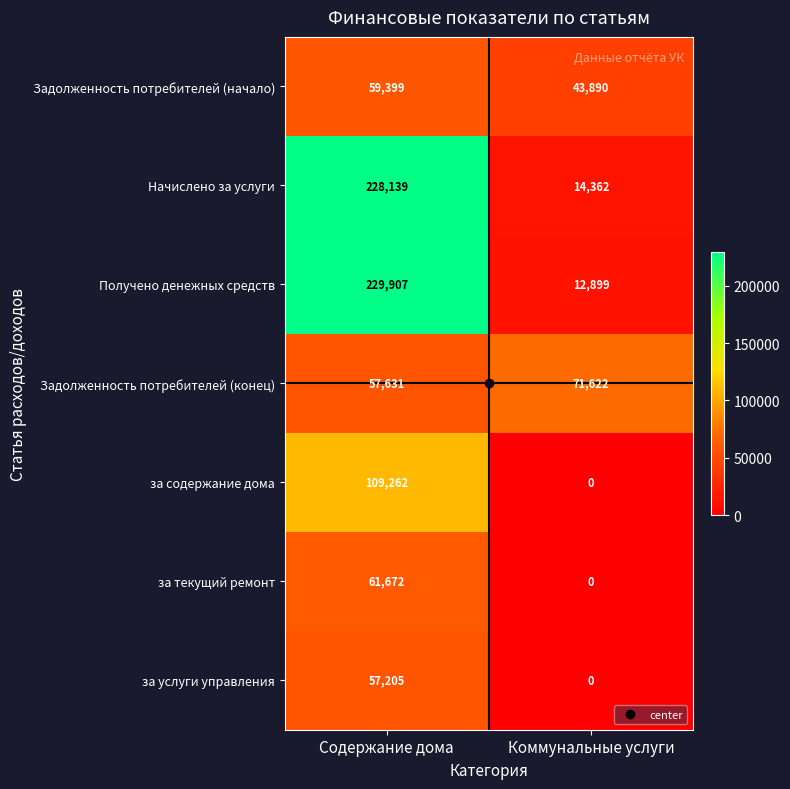

At which category does the chart reach its peak across all series?

Содержание дома